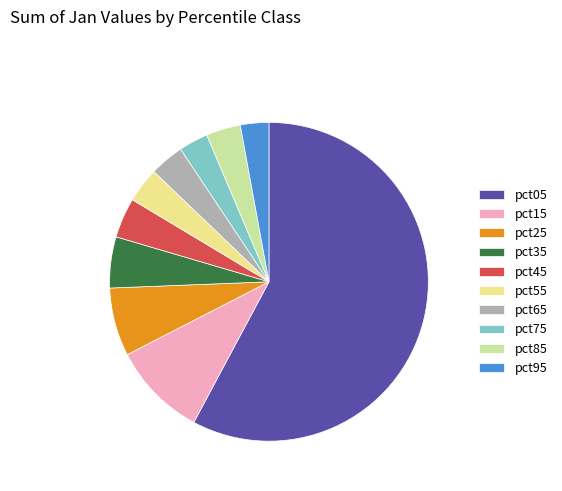

Which has a higher value, pct65 or pct95?

pct65